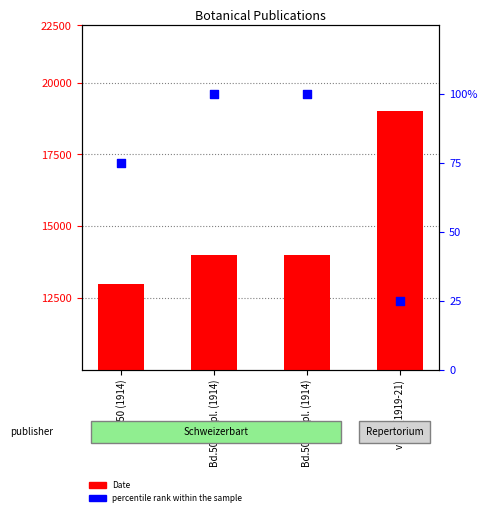

Which series has the widest spread of Y values?

percentile rank within the sample